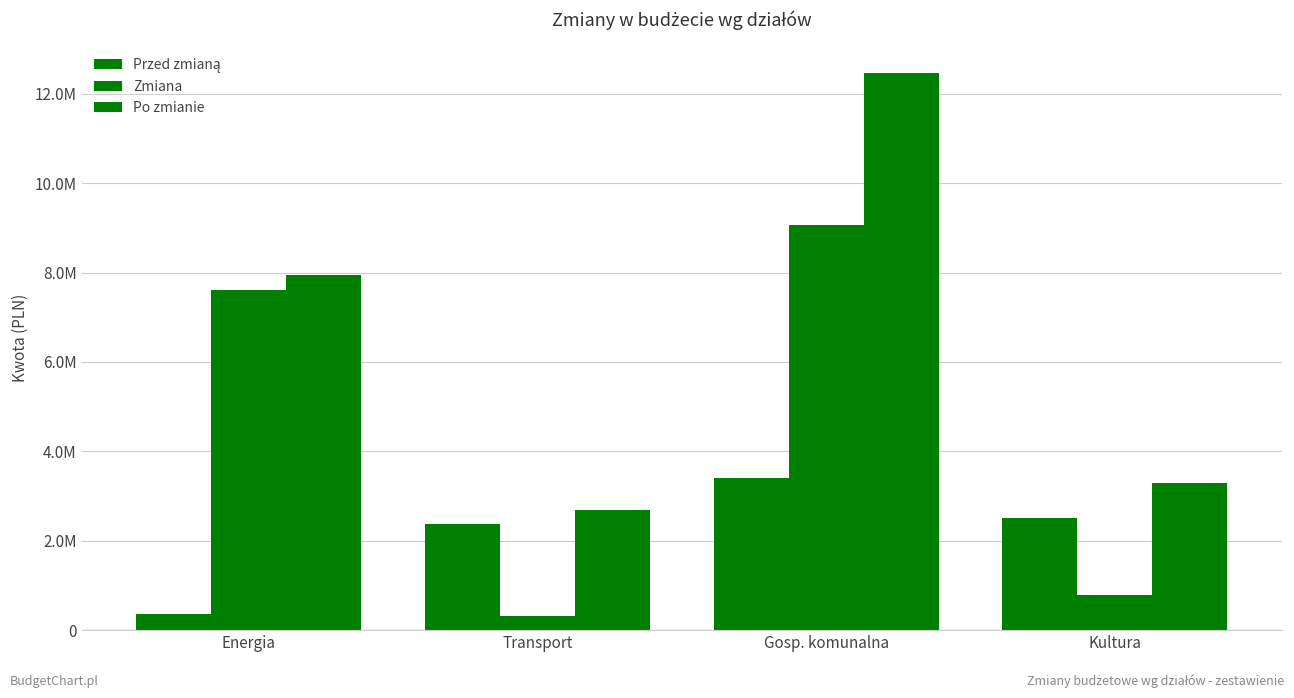

Does the chart contain any negative values?

No